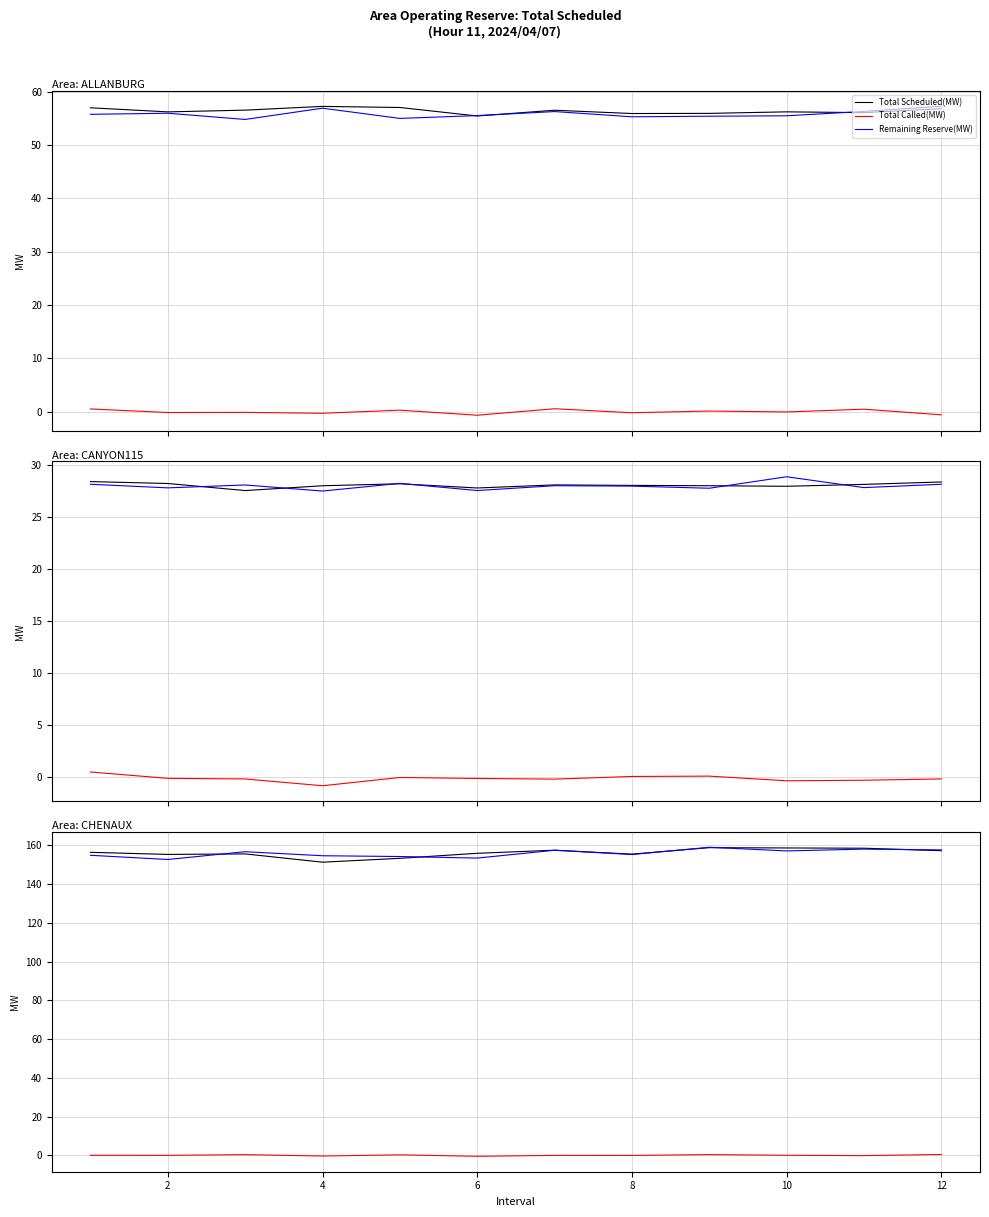

What are all the series names shown in the legend?

Total Scheduled(MW), Total Called(MW), Remaining Reserve(MW)